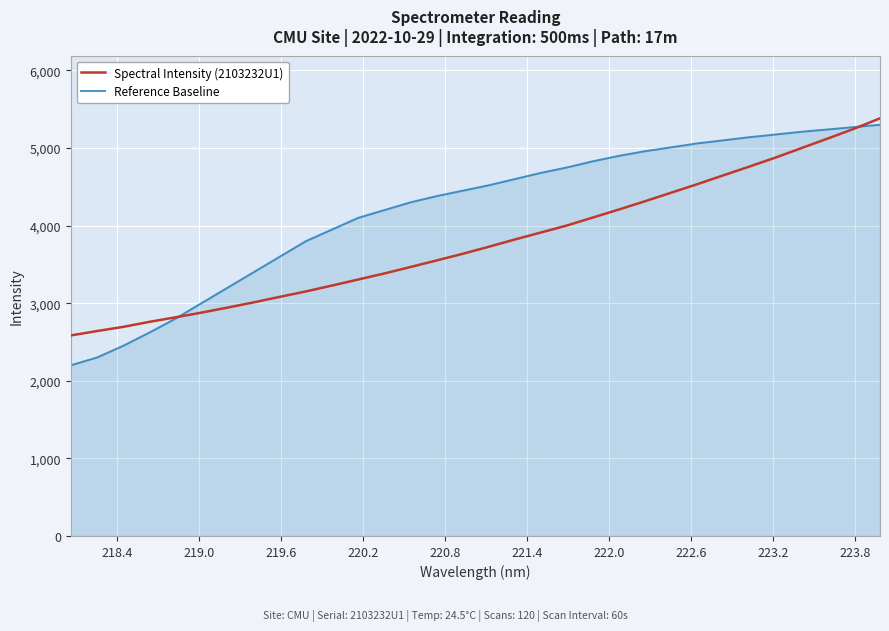

List the series in order of their overall mean, lowest first.

Spectral Intensity (2103232U1), Reference Baseline